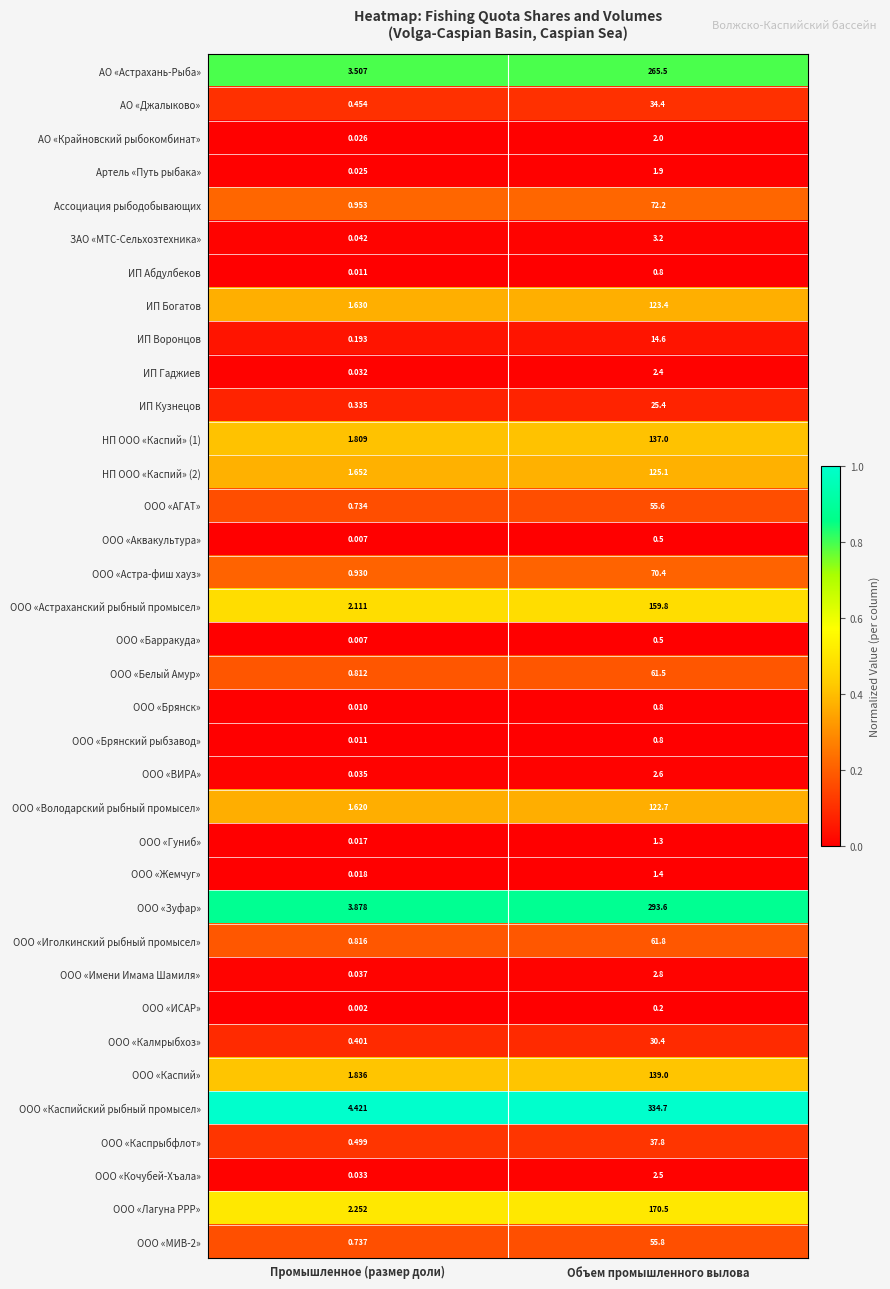

Where is ЗАО «МТС-Сельхозтехника» nearest to the value 1?

Промышленное (размер доли)